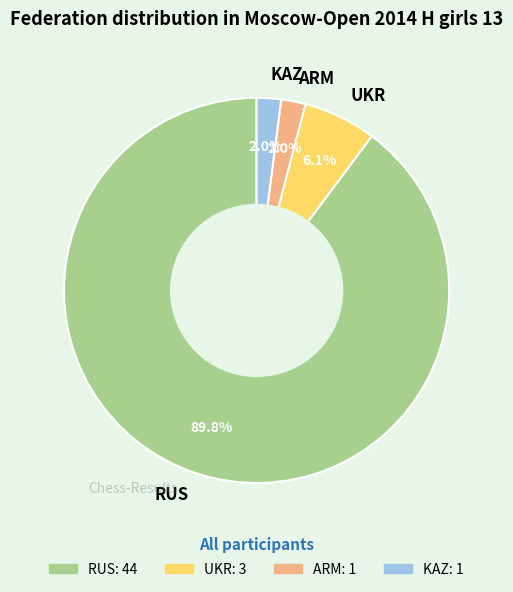

Do UKR and ARM together represent more than half of the pie?

No